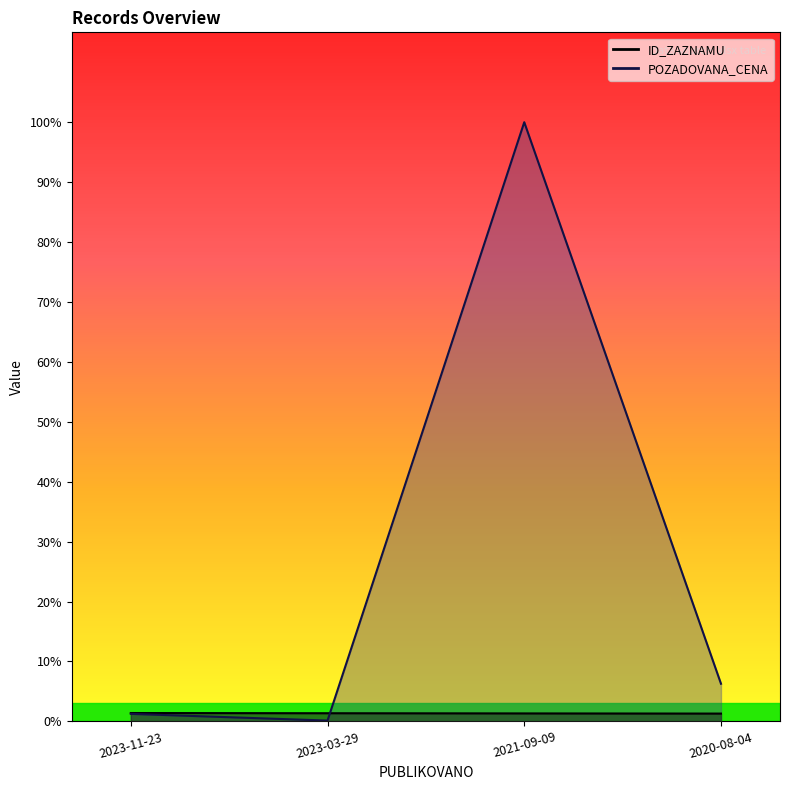

In POZADOVANA_CENA, how many points are lower than both neighbors (excluding endpoints)?

1